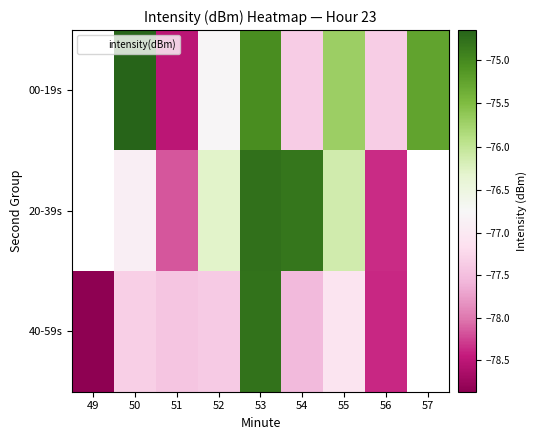

Count the 20-39s values in the range -78 to -74.

5